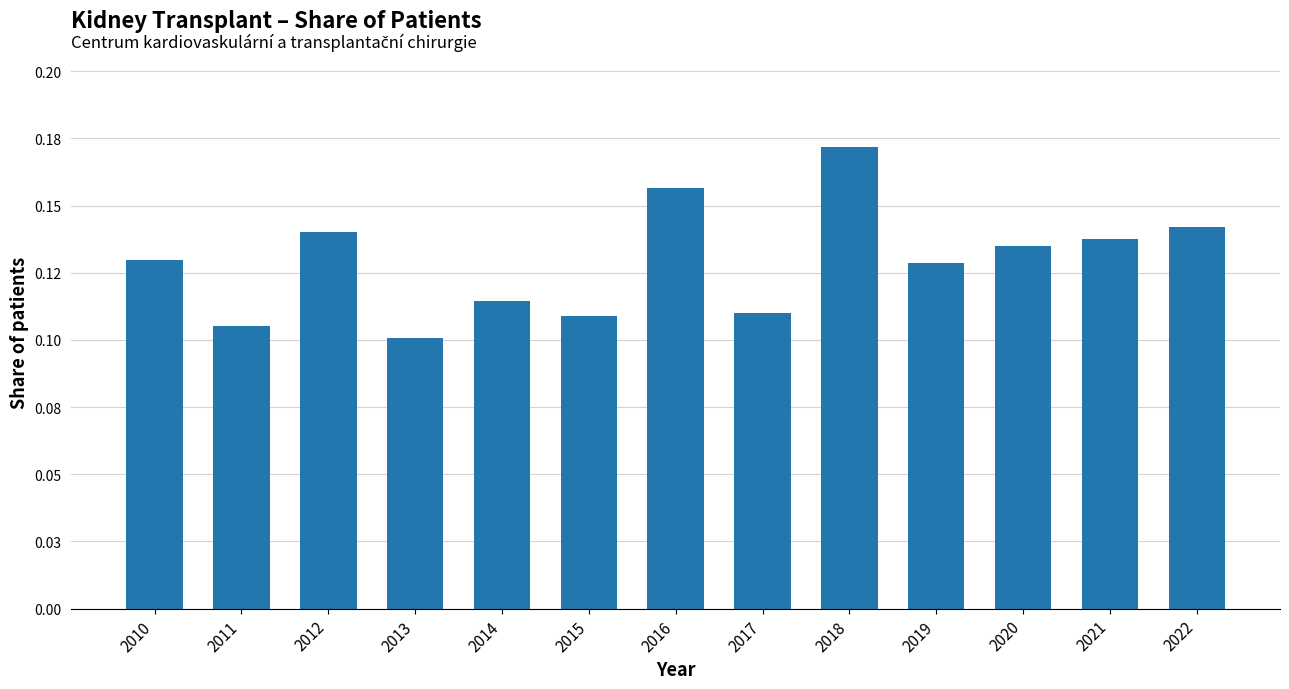

Are the bars horizontal?

No